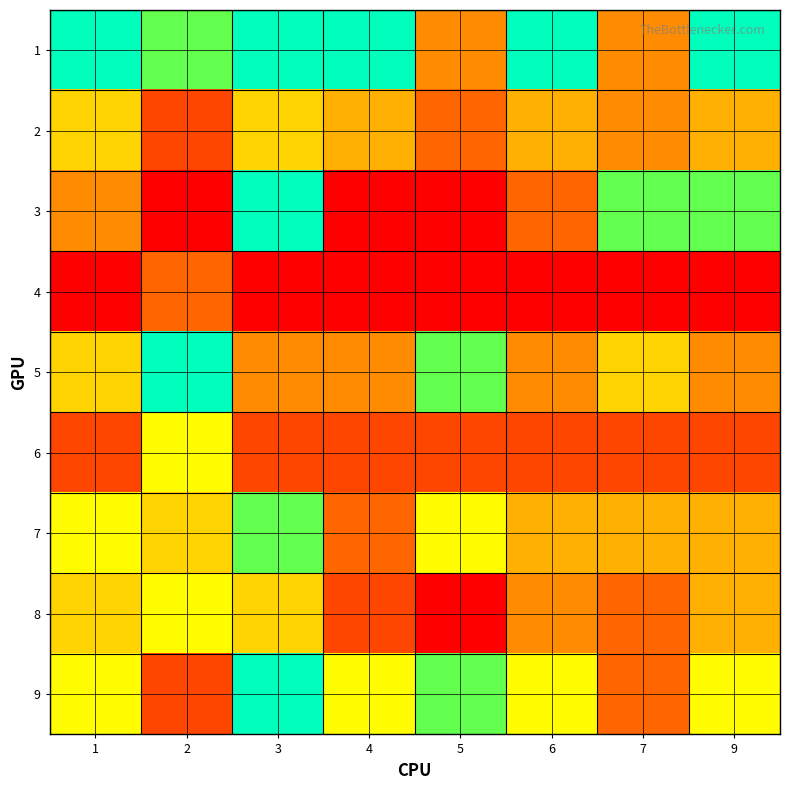

List the series in order of their peak value, lowest first.

1, 5, 6, 2, 3, 4, 7, 8, 9